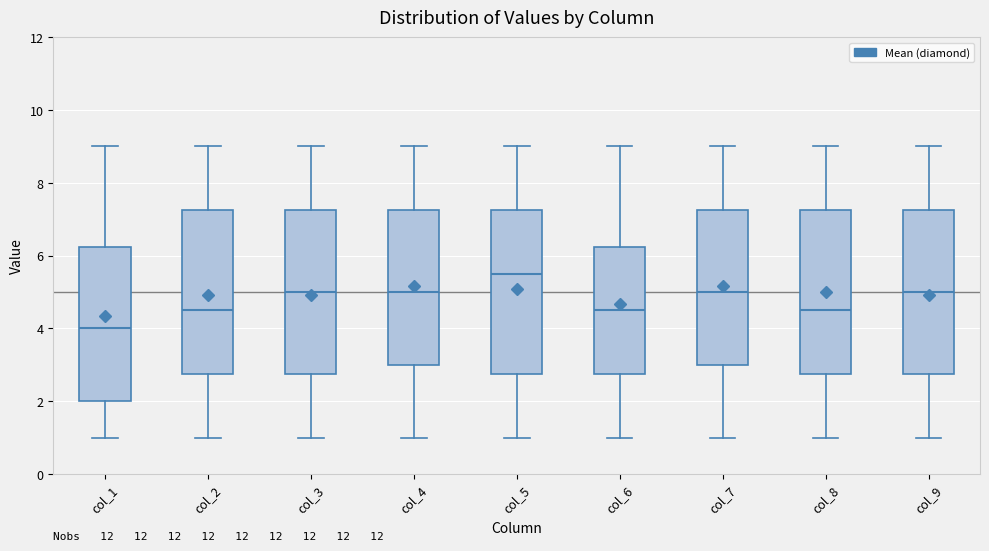

Reading left to right, transcribe this box plot: for each box, give where its median line is, the range the box spans, and where its two whiskers end, as read against the y-axis. The values are not printed on the chart, so give them approximately, as read against the axis.

col_1: median 4.0, box 2.0 to 6.2, whiskers 1.0 to 9.0
col_2: median 4.6, box 2.8 to 7.2, whiskers 1.0 to 9.0
col_3: median 5.0, box 2.8 to 7.2, whiskers 1.0 to 9.0
col_4: median 5.0, box 3.0 to 7.2, whiskers 1.0 to 9.0
col_5: median 5.6, box 2.8 to 7.2, whiskers 1.0 to 9.0
col_6: median 4.6, box 2.8 to 6.2, whiskers 1.0 to 9.0
col_7: median 5.0, box 3.0 to 7.2, whiskers 1.0 to 9.0
col_8: median 4.6, box 2.8 to 7.2, whiskers 1.0 to 9.0
col_9: median 5.0, box 2.8 to 7.2, whiskers 1.0 to 9.0